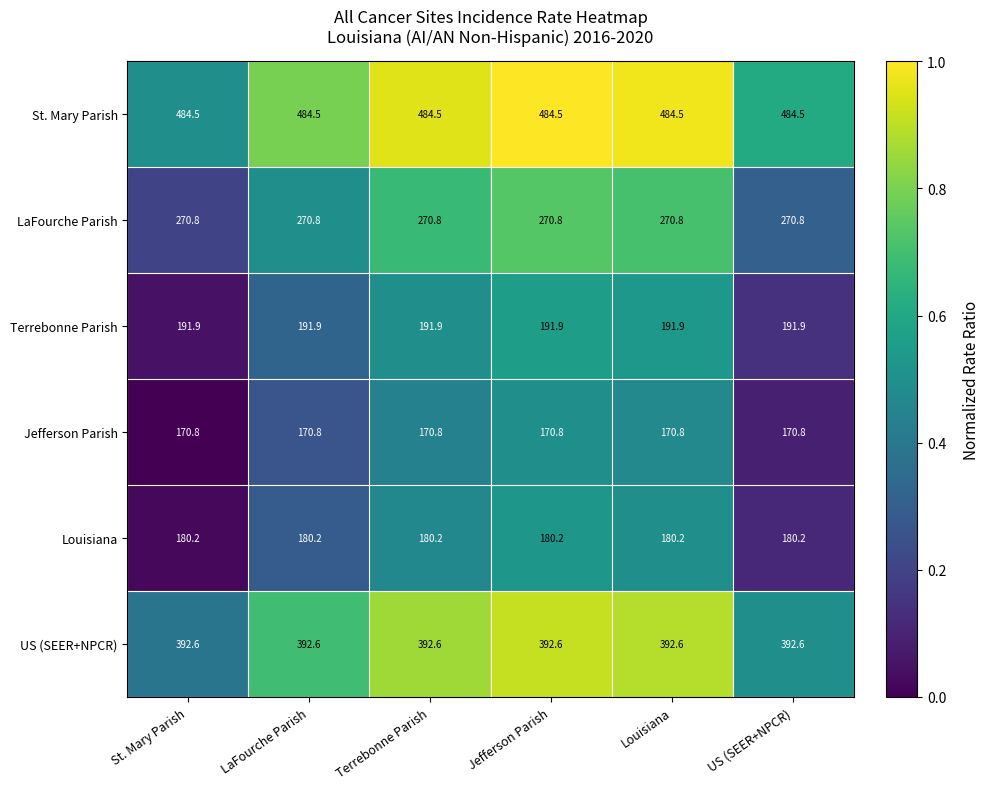

What is the difference between the highest and lowest values at US (SEER+NPCR)?

313.7